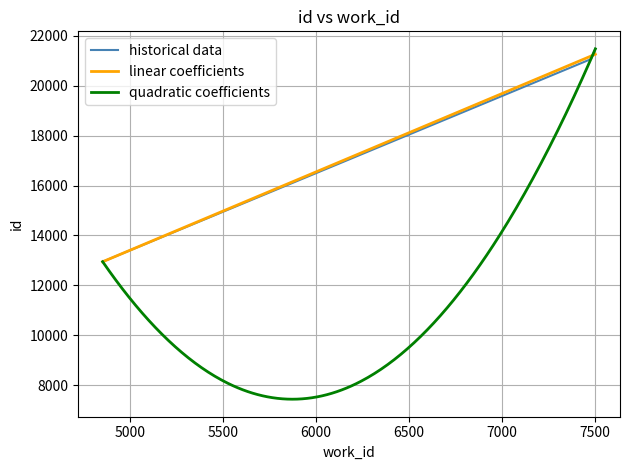

How many values exceed 21069?

2